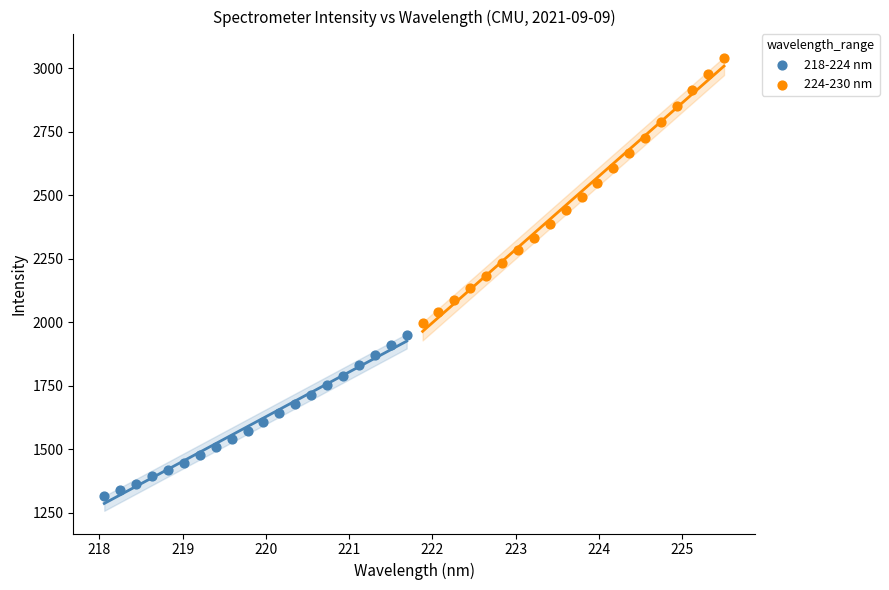

Which series reaches the minimum Y coordinate?

218-224 nm